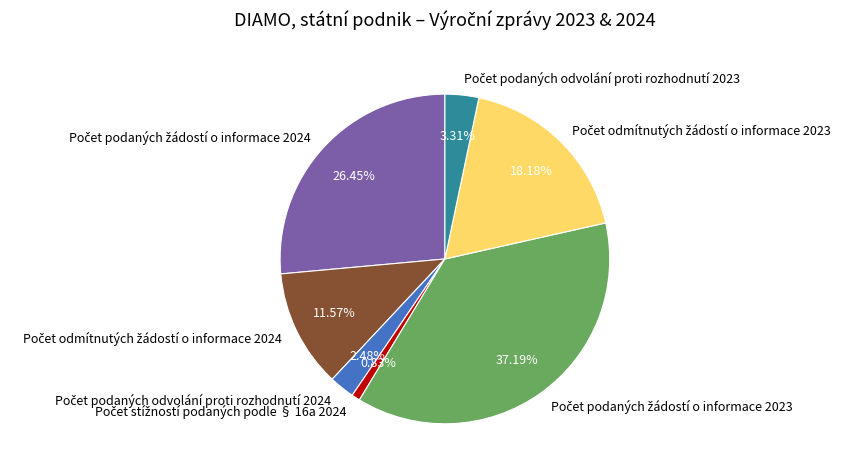

Is there any slice that represents more than half of the pie?

No